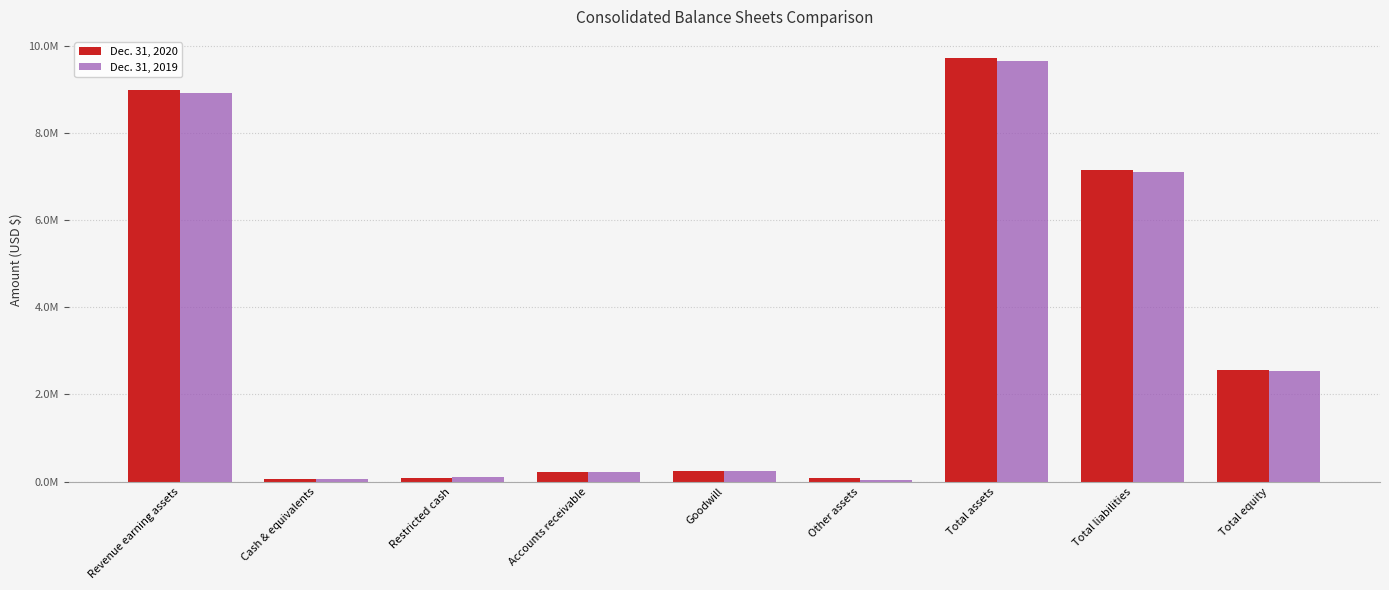

At Accounts receivable, list the series in order from smallest to largest.

Dec. 31, 2019, Dec. 31, 2020